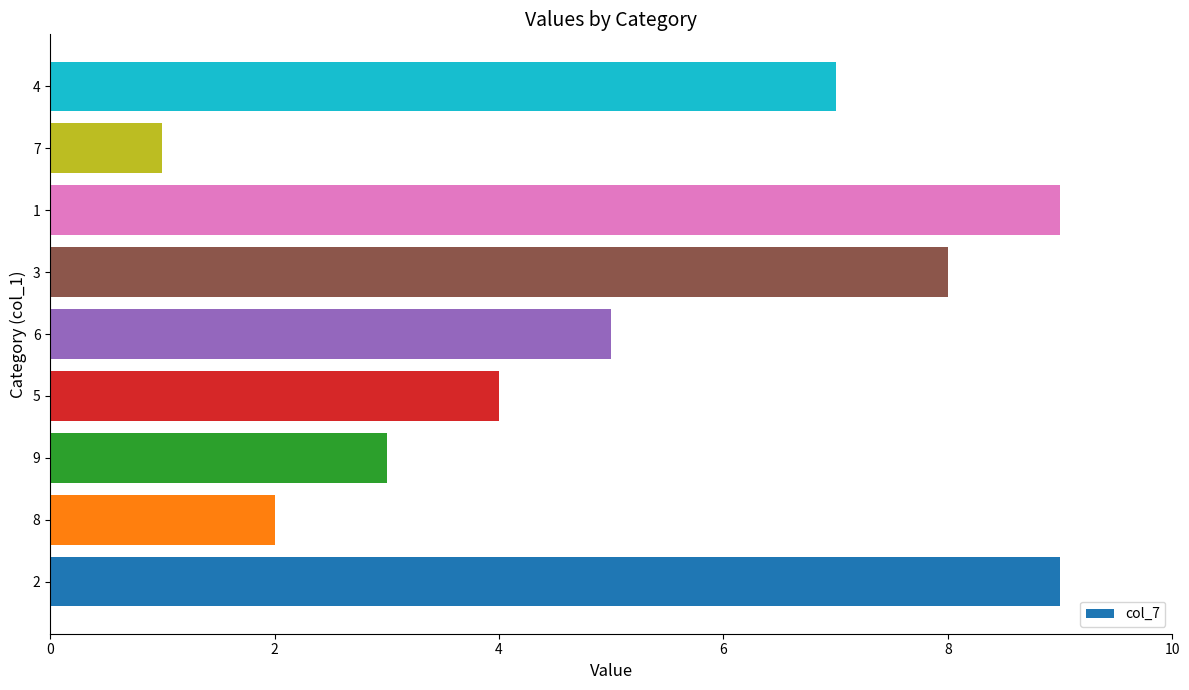

The chart shows a value of 2 at 7. True or false?

False